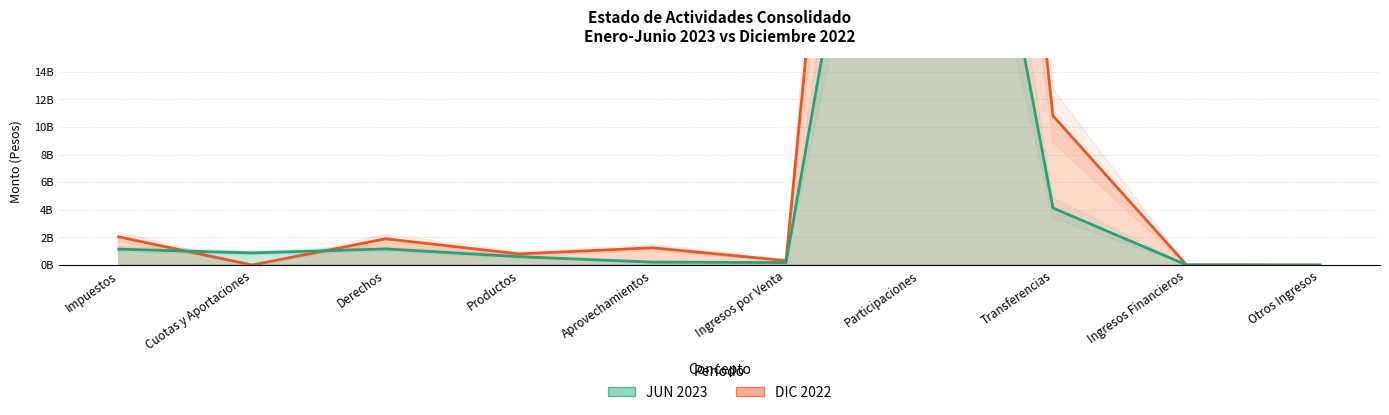

What is the sum of the JUN 2023 values at Aprovechamientos and Derechos?

1.4